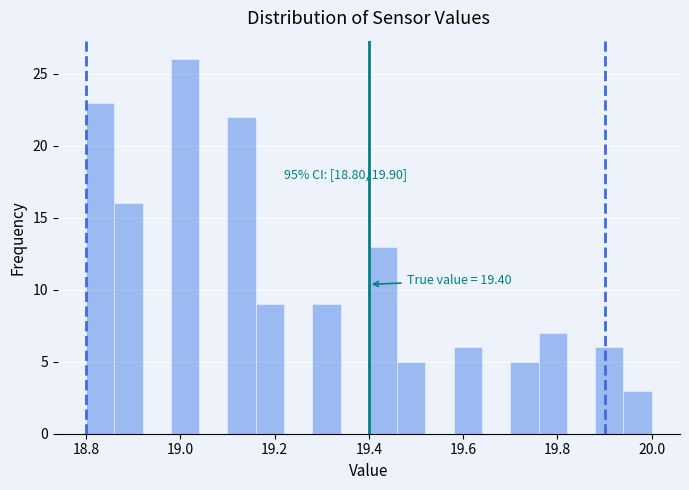

Read against the x-axis, roughly where is the centre of the tallest bar?

19.02